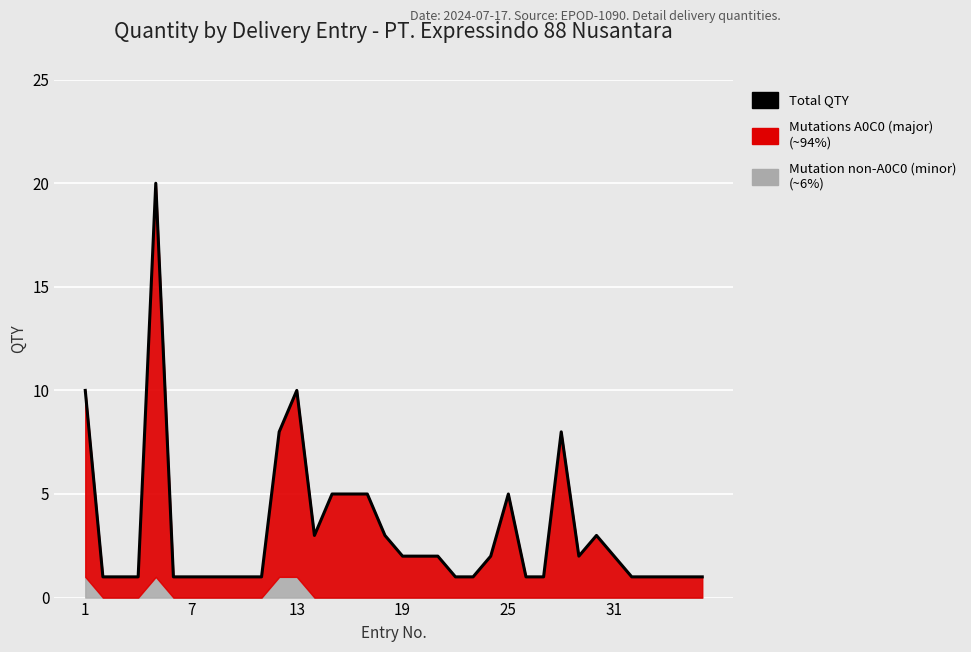

Approximately how many times larger is the value at 35 compared to 22?

1.0